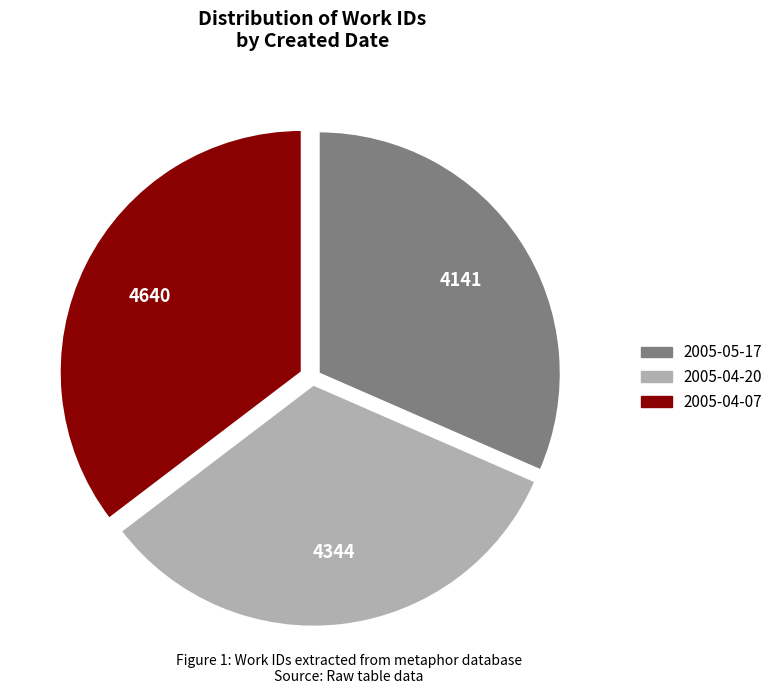

Is there any slice that represents more than half of the pie?

No